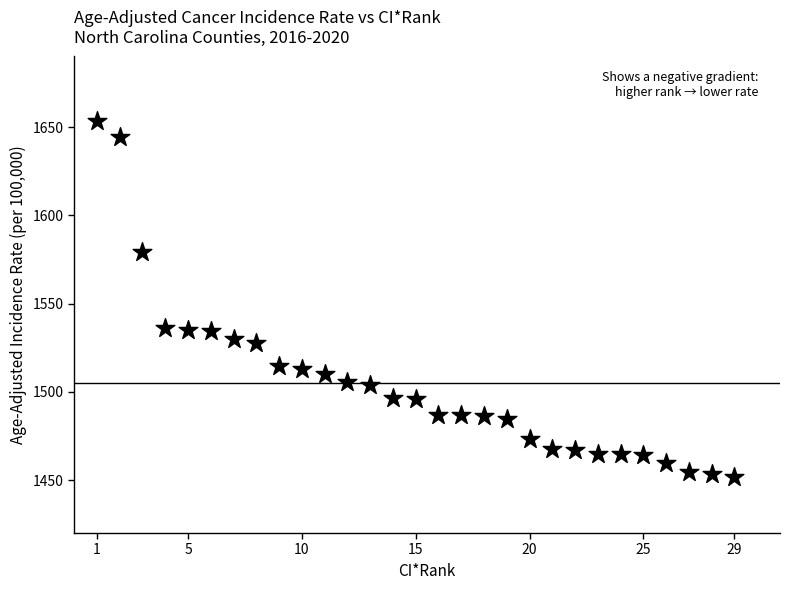

What is the range of Y values (max minus min)?

202.0